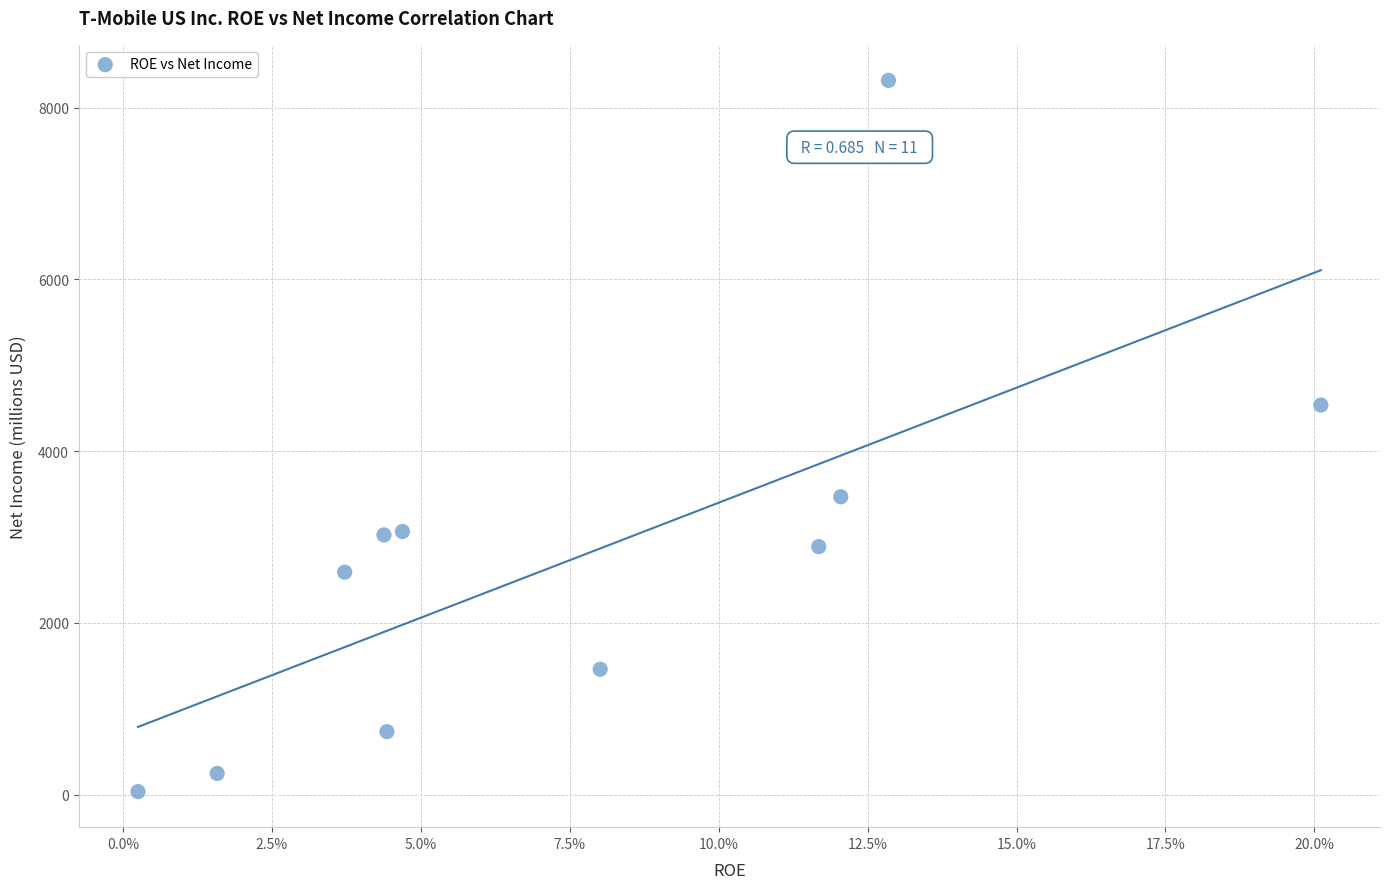

What Y value in the scatter plot is closest to 4176?

4536